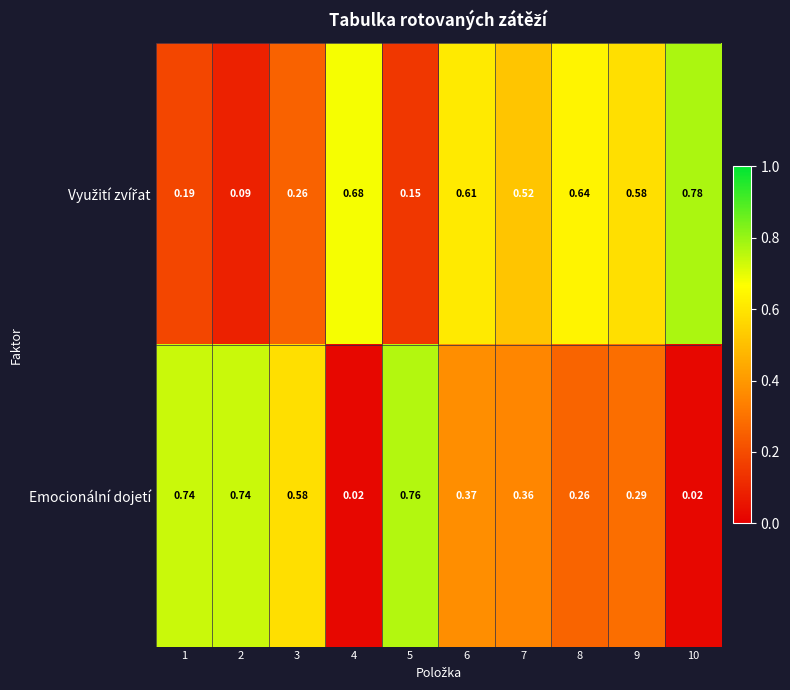

Between 7 and 10, which series saw the biggest shift?

Emocionální dojetí